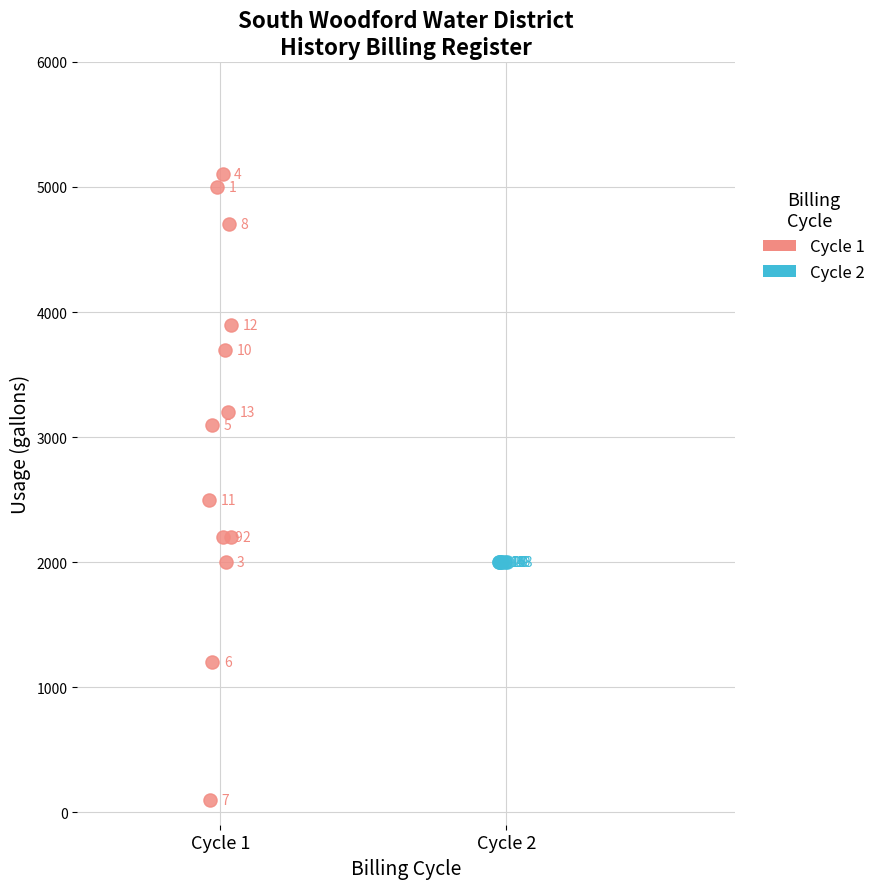

What are all the series names shown in the legend?

Cycle 1, Cycle 2